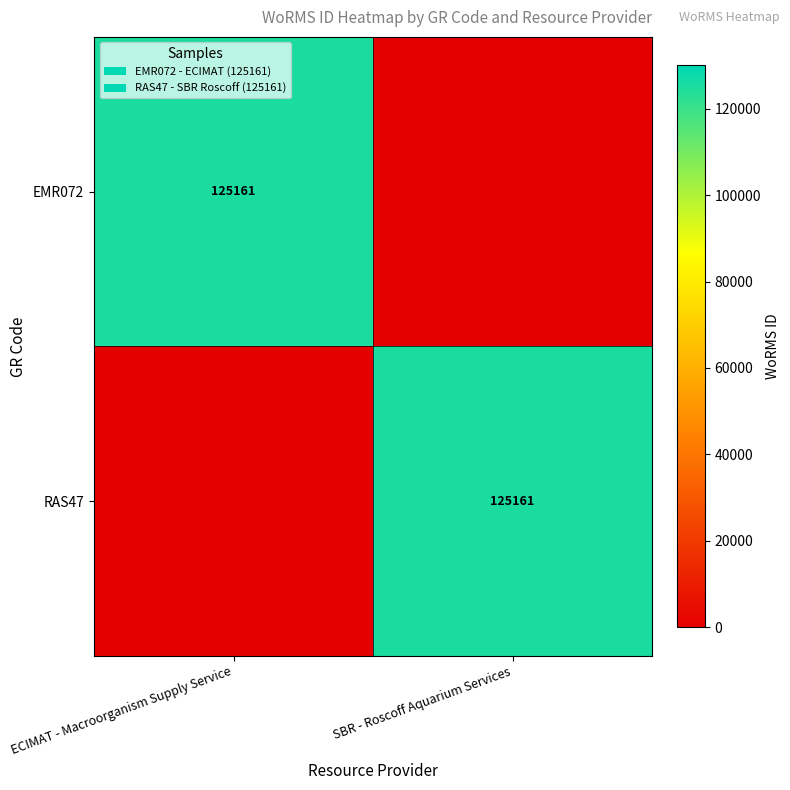

True or false: RAS47 has a value of 56660 at SBR - Roscoff Aquarium Services.

False